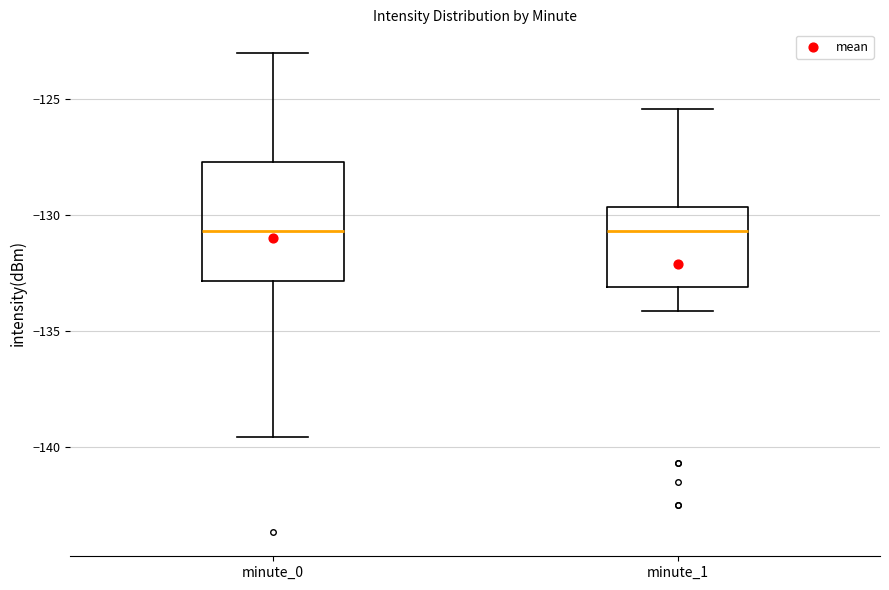

Where does the upper whisker of the box for minute_0 end on the y-axis? The values are not printed on the chart, so give them approximately, as read against the axis.

-123.0